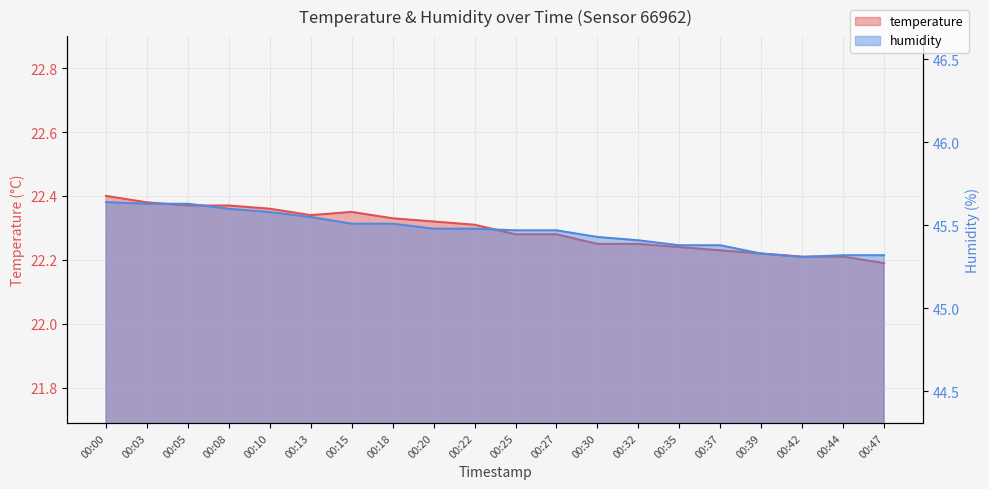

How many temperature values are between 22 and 23?

20